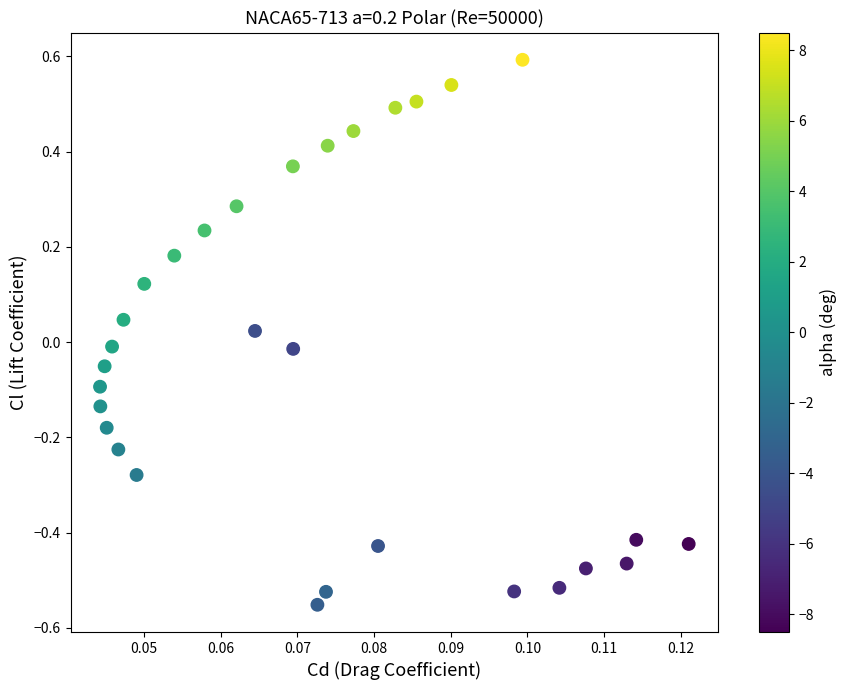

What is the range of Y values (max minus min)?

1.1